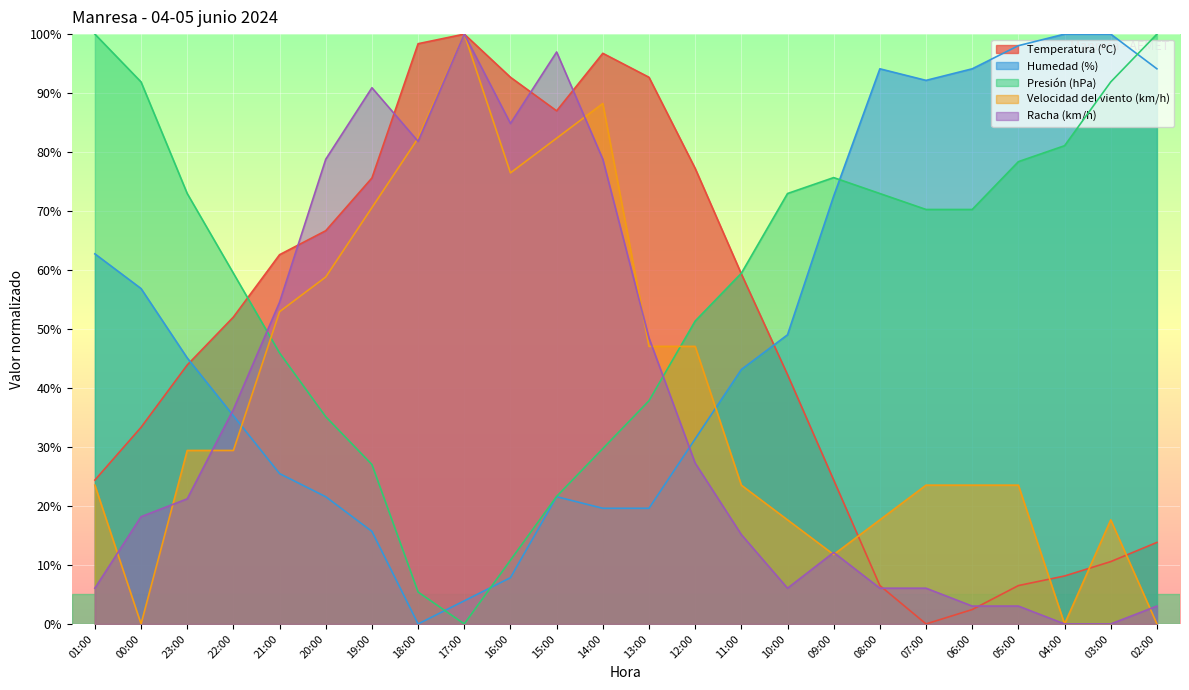

What is the difference between the maximum and minimum values in the Racha (km/h) series?

100.0